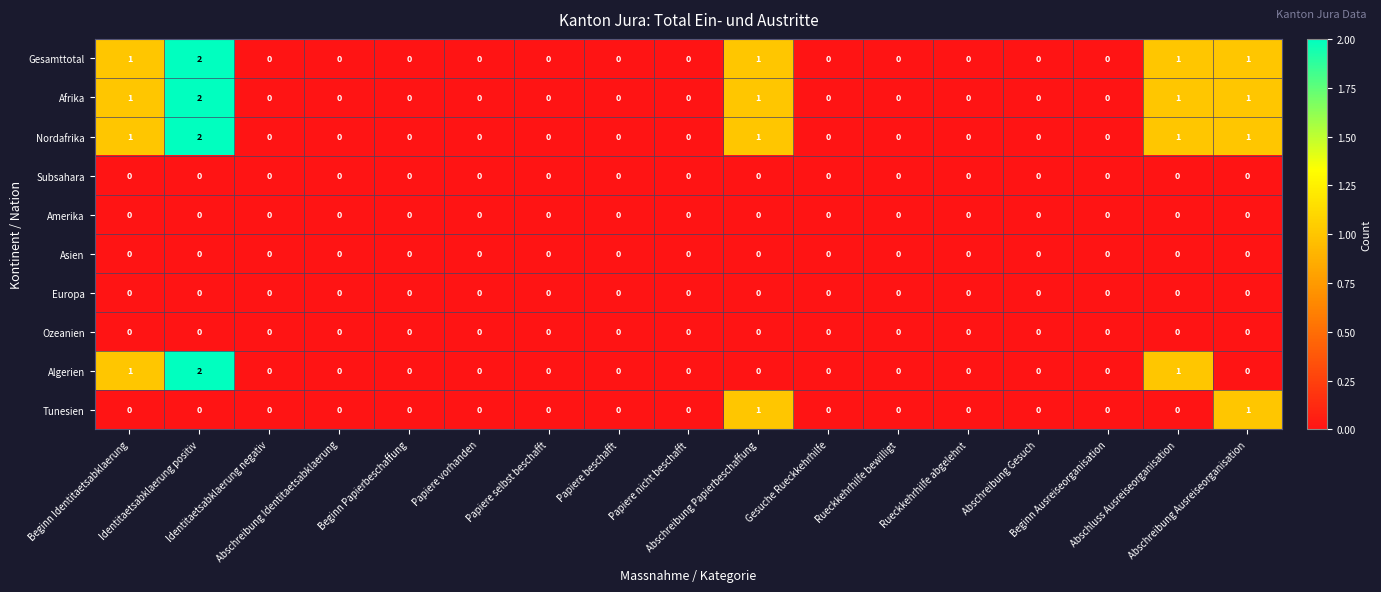

Count the Nordafrika values in the range 0 to 1.

16